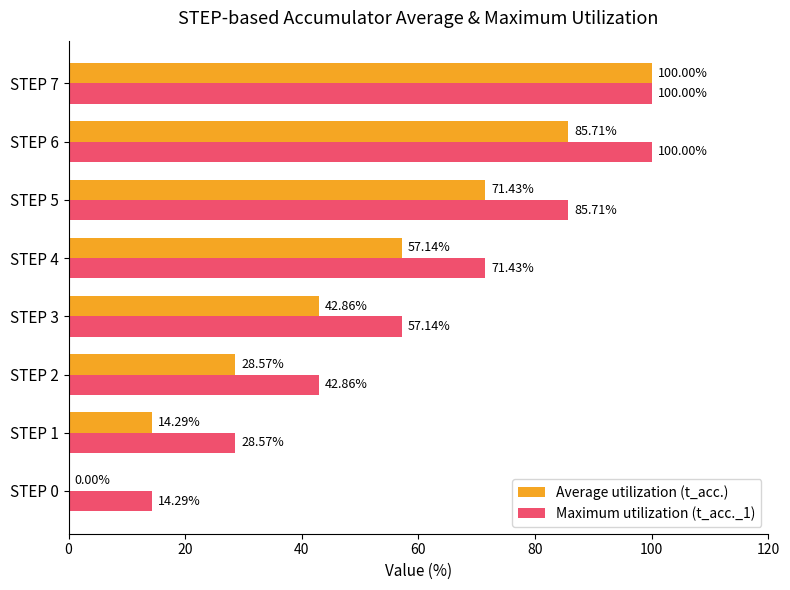

Between STEP 3 and STEP 6, which series saw the biggest shift?

Maximum utilization (t_acc._1)